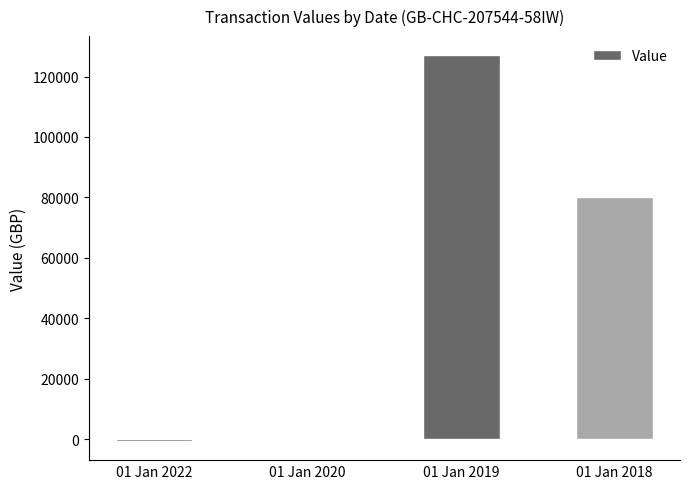

What is the sum of all values?

206454